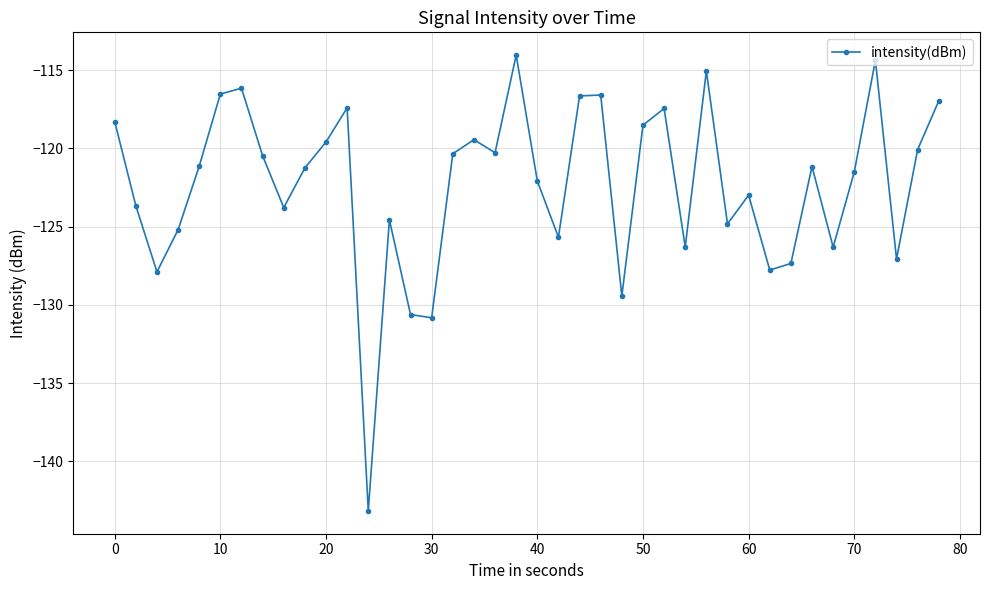

How many points are lower than both their immediate neighbors (excluding endpoints)?

12